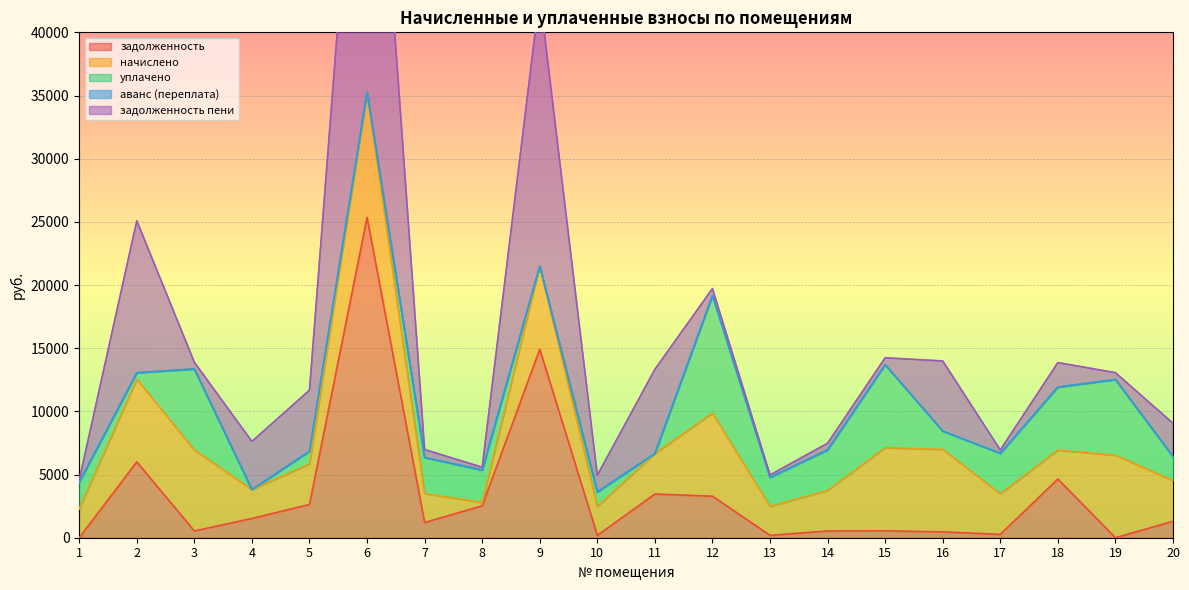

What value does the задолженность пени series have at 3?

534.1